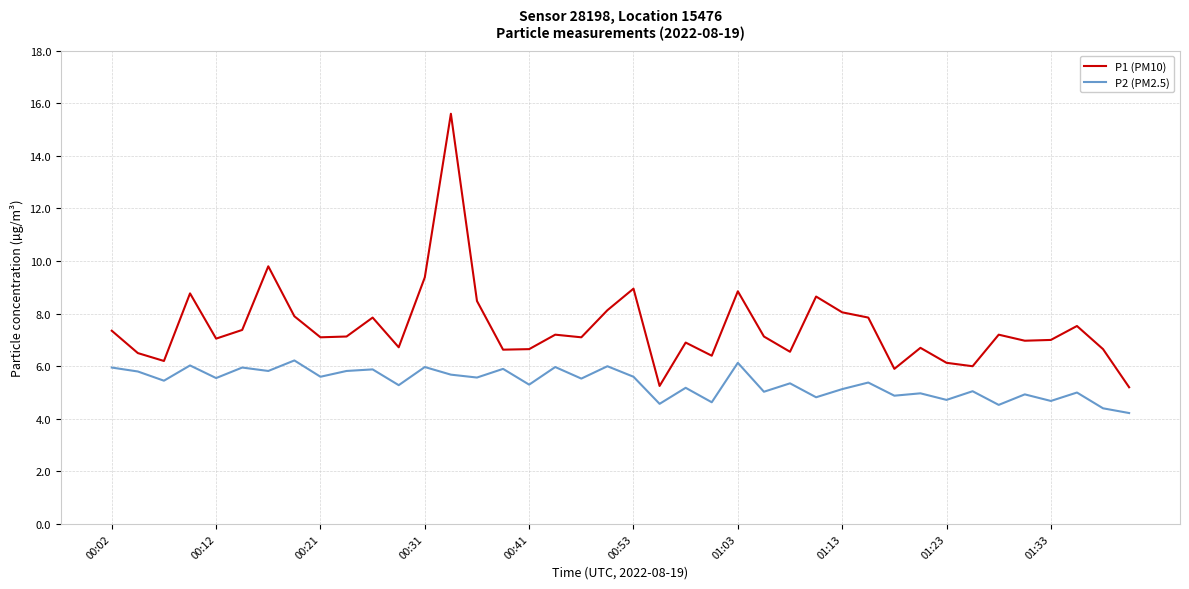

Which series has the largest total across all categories?

P1 (PM10)